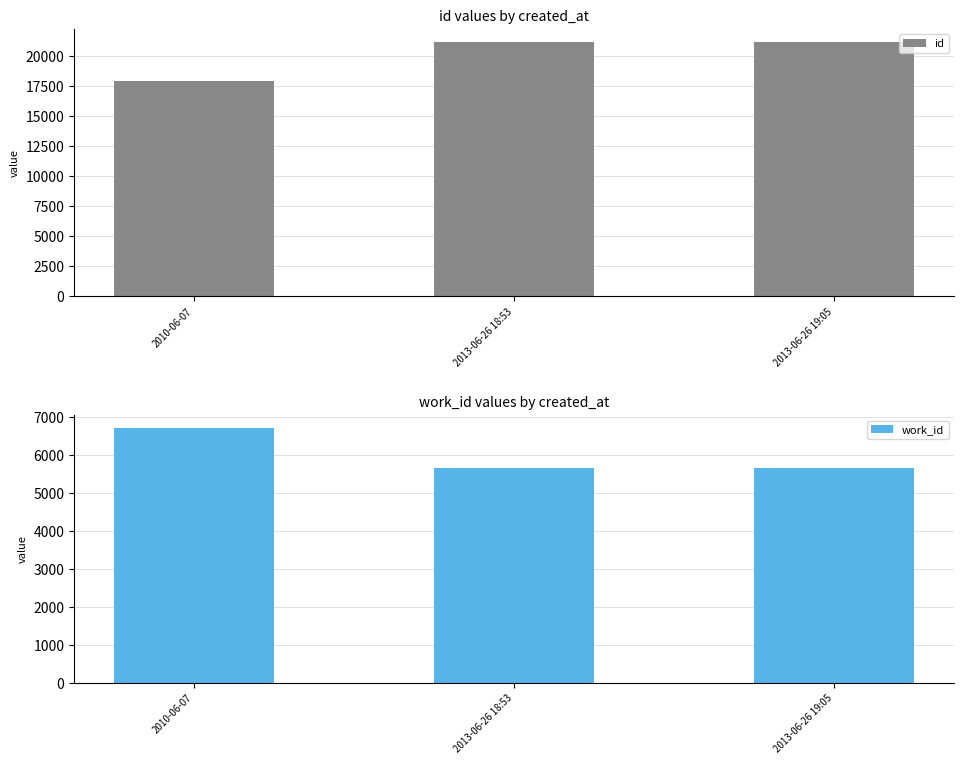

What is the minimum value shown in the chart?

5657